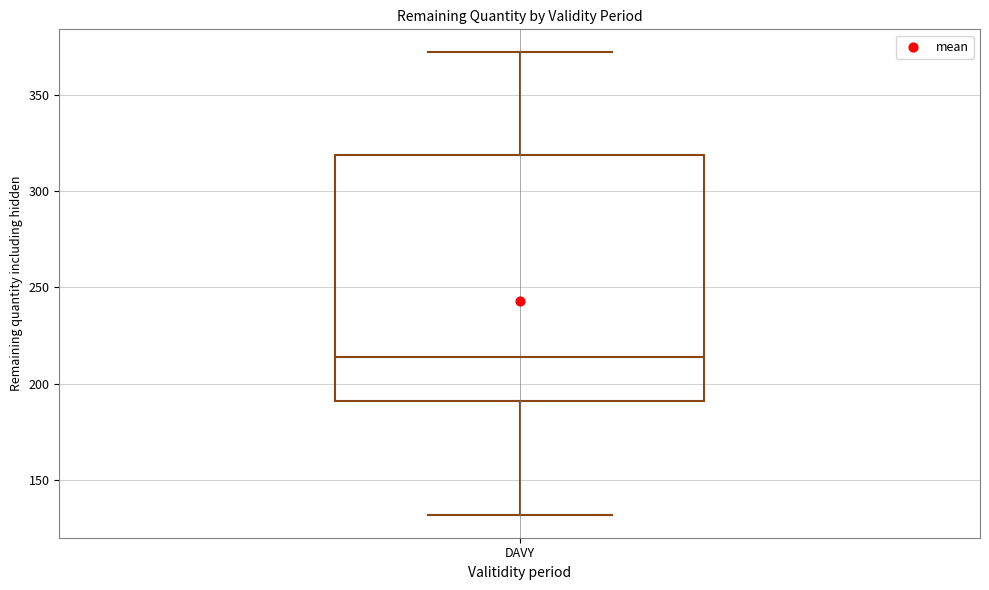

Transcribe this box plot: give where the median line is, the range the box spans, and where the two whiskers end, as read against the y-axis. The values are not printed on the chart, so give them approximately, as read against the axis.

median 215, box 190 to 320, whiskers 130 to 370